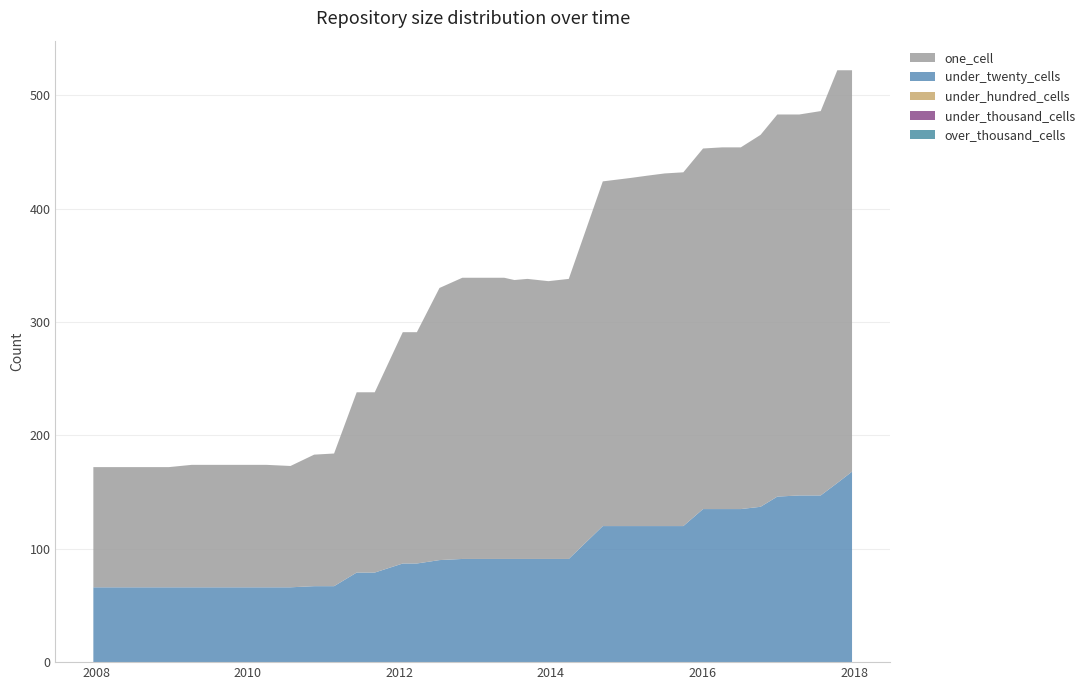

Reading right to left, list all the values displayed in this chart.

one_cell: 2017-12-22=354	2017-10-12=364	2017-07-24=339	2017-04-12=336	2016-12-27=337	2016-10-07=328	2016-07-04=319	2016-04-05=319	2016-01-04=318	2015-10-01=312	2015-07-03=311	2015-04-09=309	2015-01-19=307	2014-09-08=304	2014-03-28=247	2013-12-20=245	2013-09-10=247	2013-07-09=246	2013-05-21=248	2013-02-20=248	2012-12-11=248	2012-10-31=248	2012-07-13=240	2012-03-26=204	2012-01-18=204	2011-09-05=159	2011-06-10=159	2011-02-21=117	2010-11-17=116	2010-07-26=107	2010-04-01=108	2009-12-16=108	2009-09-25=108	2009-06-17=108	2009-04-06=108	2008-12-17=106	2008-10-10=106	2008-06-27=106	2008-04-01=106	2007-12-19=106
under_twenty_cells: 2017-12-22=168	2017-10-12=158	2017-07-24=147	2017-04-12=147	2016-12-27=146	2016-10-07=137	2016-07-04=135	2016-04-05=135	2016-01-04=135	2015-10-01=120	2015-07-03=120	2015-04-09=120	2015-01-19=120	2014-09-08=120	2014-03-28=91	2013-12-20=91	2013-09-10=91	2013-07-09=91	2013-05-21=91	2013-02-20=91	2012-12-11=91	2012-10-31=91	2012-07-13=90	2012-03-26=87	2012-01-18=87	2011-09-05=79	2011-06-10=79	2011-02-21=67	2010-11-17=67	2010-07-26=66	2010-04-01=66	2009-12-16=66	2009-09-25=66	2009-06-17=66	2009-04-06=66	2008-12-17=66	2008-10-10=66	2008-06-27=66	2008-04-01=66	2007-12-19=66
under_hundred_cells: 2017-12-22=0	2017-10-12=0	2017-07-24=0	2017-04-12=0	2016-12-27=0	2016-10-07=0	2016-07-04=0	2016-04-05=0	2016-01-04=0	2015-10-01=0	2015-07-03=0	2015-04-09=0	2015-01-19=0	2014-09-08=0	2014-03-28=0	2013-12-20=0	2013-09-10=0	2013-07-09=0	2013-05-21=0	2013-02-20=0	2012-12-11=0	2012-10-31=0	2012-07-13=0	2012-03-26=0	2012-01-18=0	2011-09-05=0	2011-06-10=0	2011-02-21=0	2010-11-17=0	2010-07-26=0	2010-04-01=0	2009-12-16=0	2009-09-25=0	2009-06-17=0	2009-04-06=0	2008-12-17=0	2008-10-10=0	2008-06-27=0	2008-04-01=0	2007-12-19=0
under_thousand_cells: 2017-12-22=0	2017-10-12=0	2017-07-24=0	2017-04-12=0	2016-12-27=0	2016-10-07=0	2016-07-04=0	2016-04-05=0	2016-01-04=0	2015-10-01=0	2015-07-03=0	2015-04-09=0	2015-01-19=0	2014-09-08=0	2014-03-28=0	2013-12-20=0	2013-09-10=0	2013-07-09=0	2013-05-21=0	2013-02-20=0	2012-12-11=0	2012-10-31=0	2012-07-13=0	2012-03-26=0	2012-01-18=0	2011-09-05=0	2011-06-10=0	2011-02-21=0	2010-11-17=0	2010-07-26=0	2010-04-01=0	2009-12-16=0	2009-09-25=0	2009-06-17=0	2009-04-06=0	2008-12-17=0	2008-10-10=0	2008-06-27=0	2008-04-01=0	2007-12-19=0
over_thousand_cells: 2017-12-22=0	2017-10-12=0	2017-07-24=0	2017-04-12=0	2016-12-27=0	2016-10-07=0	2016-07-04=0	2016-04-05=0	2016-01-04=0	2015-10-01=0	2015-07-03=0	2015-04-09=0	2015-01-19=0	2014-09-08=0	2014-03-28=0	2013-12-20=0	2013-09-10=0	2013-07-09=0	2013-05-21=0	2013-02-20=0	2012-12-11=0	2012-10-31=0	2012-07-13=0	2012-03-26=0	2012-01-18=0	2011-09-05=0	2011-06-10=0	2011-02-21=0	2010-11-17=0	2010-07-26=0	2010-04-01=0	2009-12-16=0	2009-09-25=0	2009-06-17=0	2009-04-06=0	2008-12-17=0	2008-10-10=0	2008-06-27=0	2008-04-01=0	2007-12-19=0